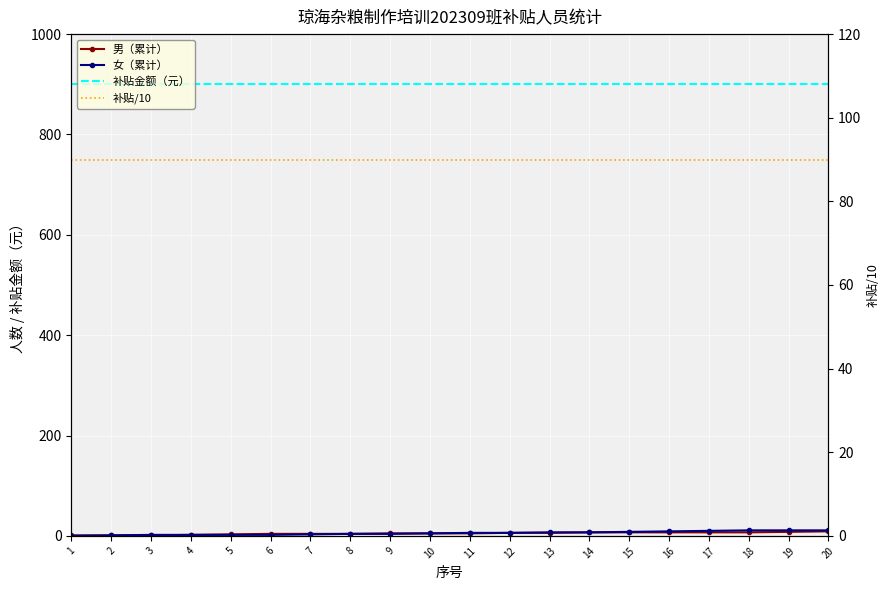

What is the difference between the maximum and second lowest values in the 女（累计） series?

10